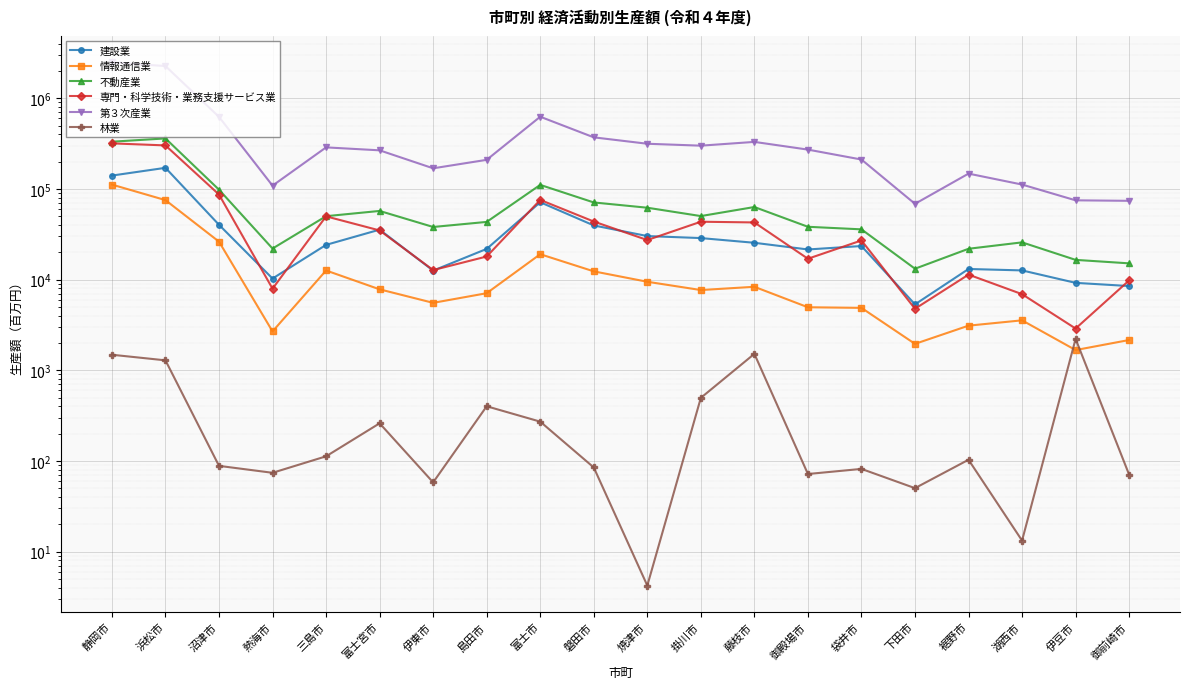

At 浜松市, list the series in order from smallest to largest.

林業, 情報通信業, 建設業, 専門・科学技術・業務支援サービス業, 不動産業, 第３次産業